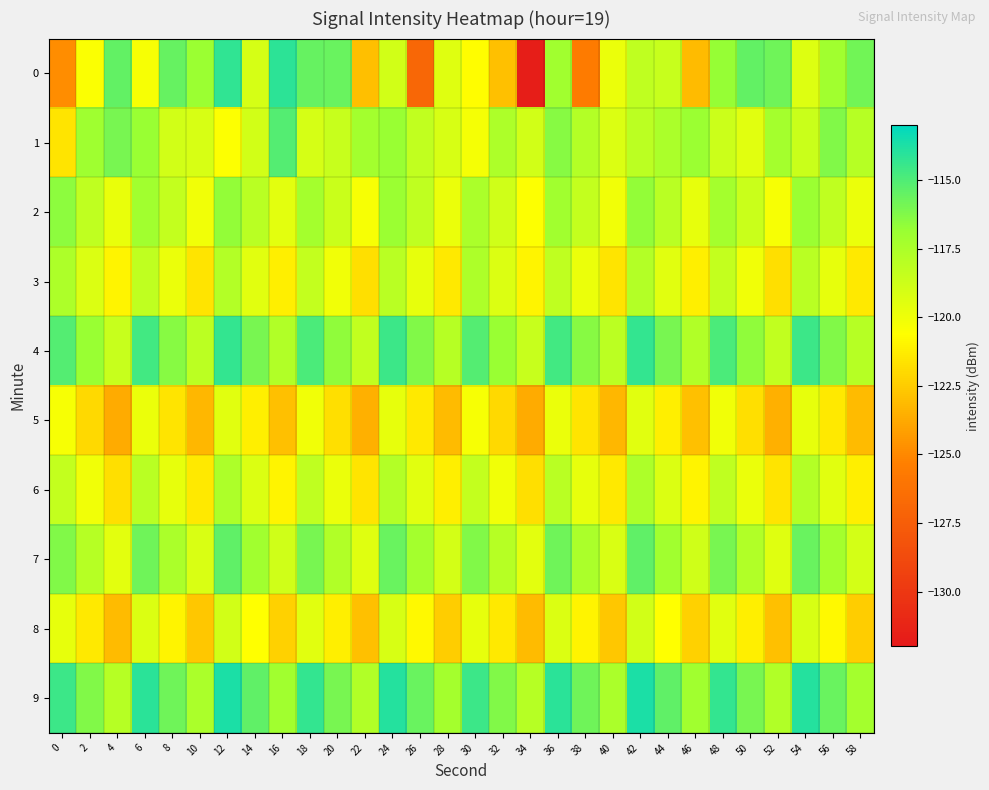

At which category does the chart reach its minimum across all series?

34